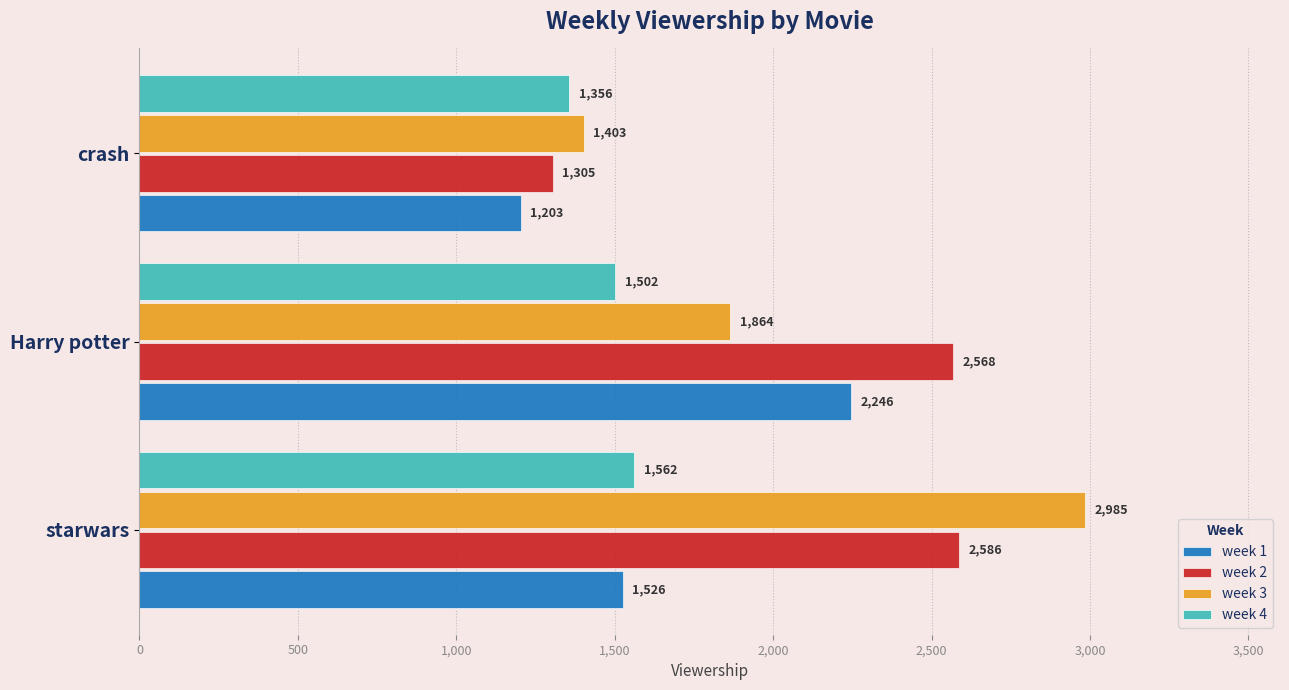

What is the difference between the highest and lowest values at crash?

200